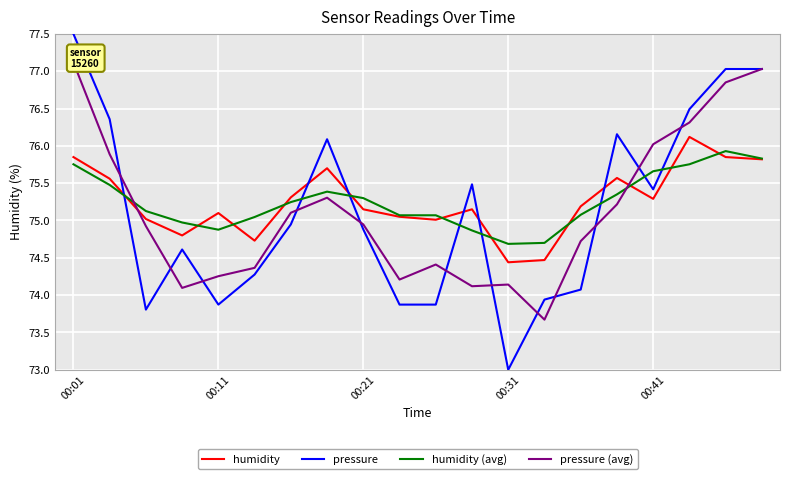

Which label corresponds to the largest value in the chart?

00:01